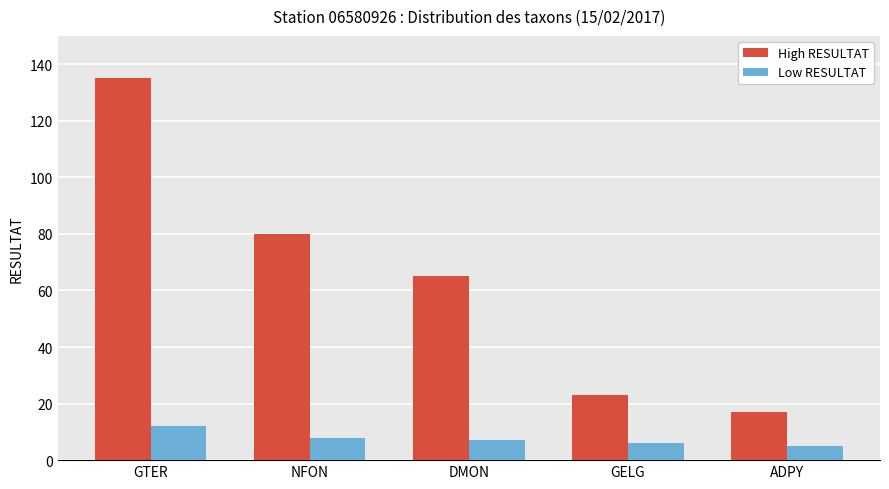

What is the total value across all series at DMON?

72